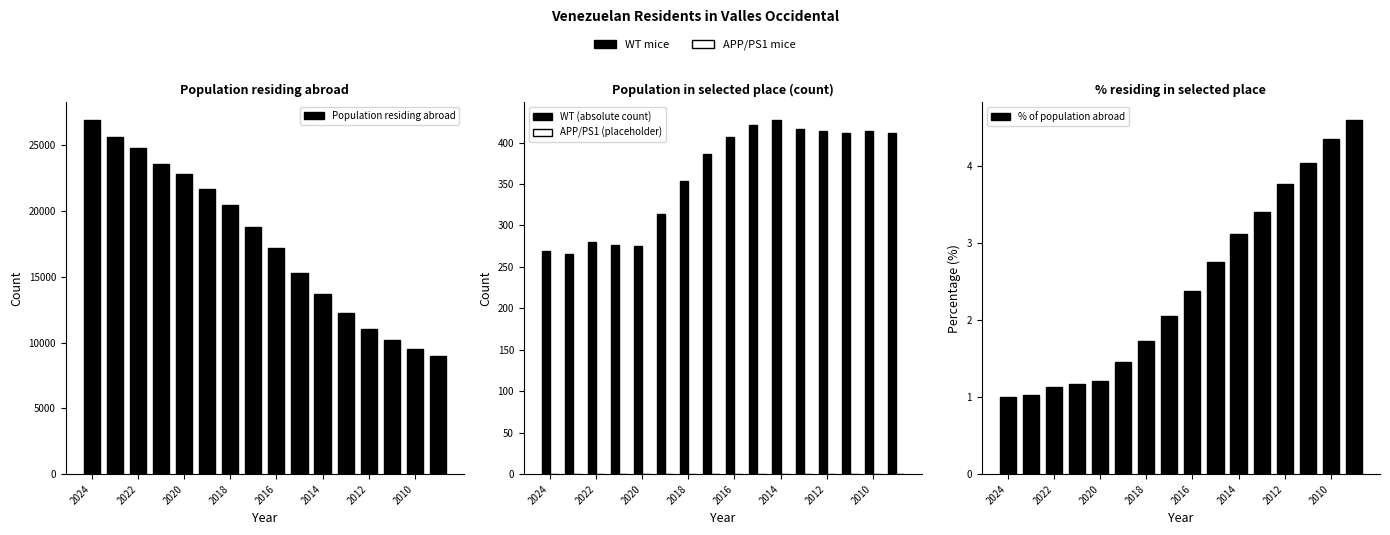

Reading left to right, transcribe all the data shown in this chart.

Population residing abroad: 26917.0	25628.0	24792.0	23577.0	22816.0	21656.0	20474.0	18831.0	17168.0	15320.0	13677.0	12250.0	11005.0	10235.0	9537.0	8957.0
WT (absolute count): 269.0	265.0	280.0	276.0	275.0	314.0	354.0	386.0	407.0	421.0	427.0	416.0	414.0	412.0	414.0	411.0
APP/PS1 (placeholder): 0.0	0.0	0.0	0.0	0.0	0.0	0.0	0.0	0.0	0.0	0.0	0.0	0.0	0.0	0.0	0.0
% of population abroad: 1.0	1.0	1.1	1.2	1.2	1.4	1.7	2.0	2.4	2.8	3.1	3.4	3.8	4.0	4.3	4.6